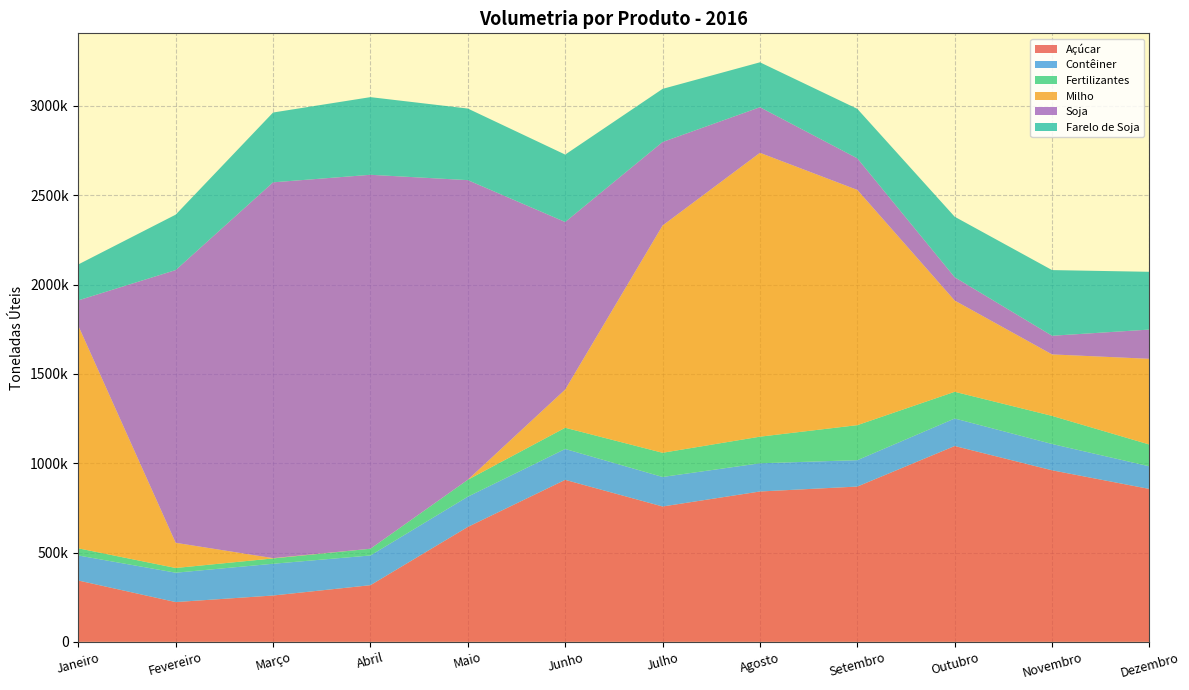

Reading left to right, what are all the values shown in this chart?

Açúcar: 343242	222585	259319	317087	643207	906712	757607	841564	869160	1096123	960168	855668
Contêiner: 140195	164418	177748	166389	169424	172846	165297	157873	147810	153987	147326	126717
Fertilizantes: 40016	26385	29764	37642	94591	118747	135369	148985	195932	149495	157230	121940
Milho: 1245723	140909	1682	0	0	213883	1271999	1588841	1316650	510670	344112	479886
Soja: 142225	1526682	2103585	2093133	1677153	937865	467438	255206	176779	130487	104449	163678
Farelo de Soja: 201066	310159	390723	434669	400653	377341	297404	251399	277005	338686	367552	323335